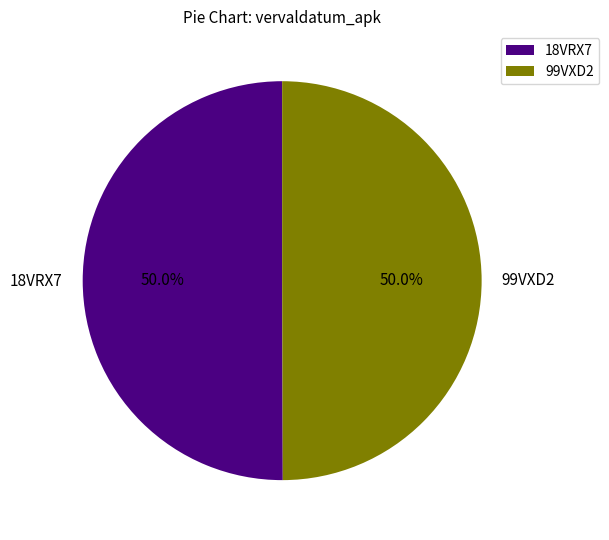

What is the ratio of the value at 18VRX7 to the value at 99VXD2?

1.0